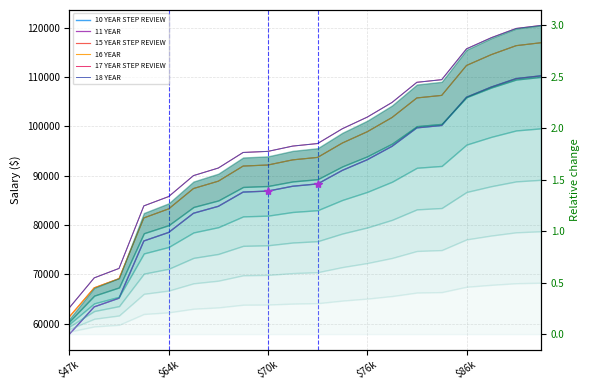

Reading right to left, transcribe all the data shown in this chart.

10 YEAR STEP REVIEW: 110242	109681	107970	105896	100173	99687	95949	93223	91073	88317	87848	86864	86662	83771	82367	78476	76745	65137	63380	57839
11 YEAR: 110242	109681	107970	105896	100173	99687	95949	93223	91073	88317	87848	86864	86662	83771	82367	78476	76745	65137	63380	57839
15 YEAR STEP REVIEW: 116955	116361	114546	112345	106273	105758	101792	98900	96619	93696	93198	92154	91940	88873	87383	83255	81418	69103	67240	61361
16 YEAR: 116955	116361	114546	112345	106273	105758	101792	98900	96619	93696	93198	92154	91940	88873	87383	83255	81418	69103	67240	61361
17 YEAR STEP REVIEW: 120464	119852	117982	115716	109461	108930	104846	101867	99518	96507	95994	94919	94698	91539	90005	85753	83861	71177	69257	63202
18 YEAR: 120464	119852	117982	115716	109461	108930	104846	101867	99518	96507	95994	94919	94698	91539	90005	85753	83861	71177	69257	63202